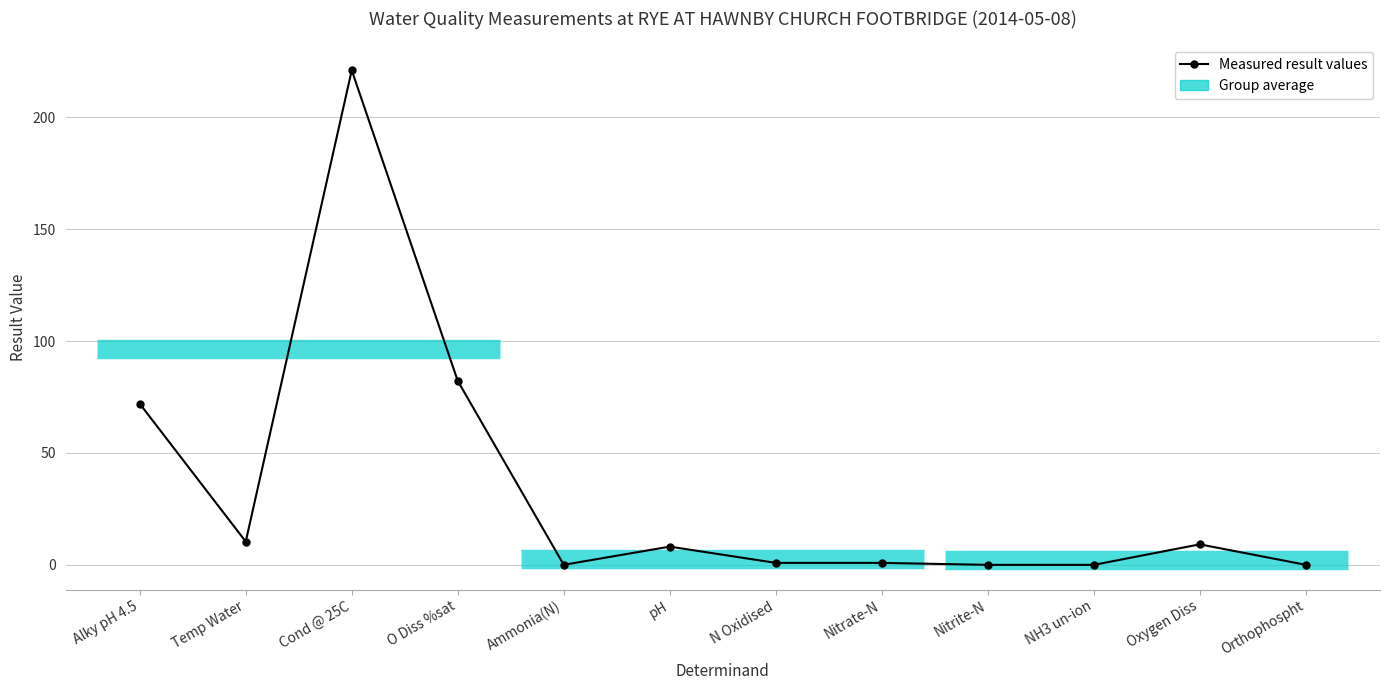

Reading left to right, extract all data points from this chart.

72.0	10.4	221.0	82.2	0.0	8.2	0.9	0.9	0.0	0.0	9.2	0.0